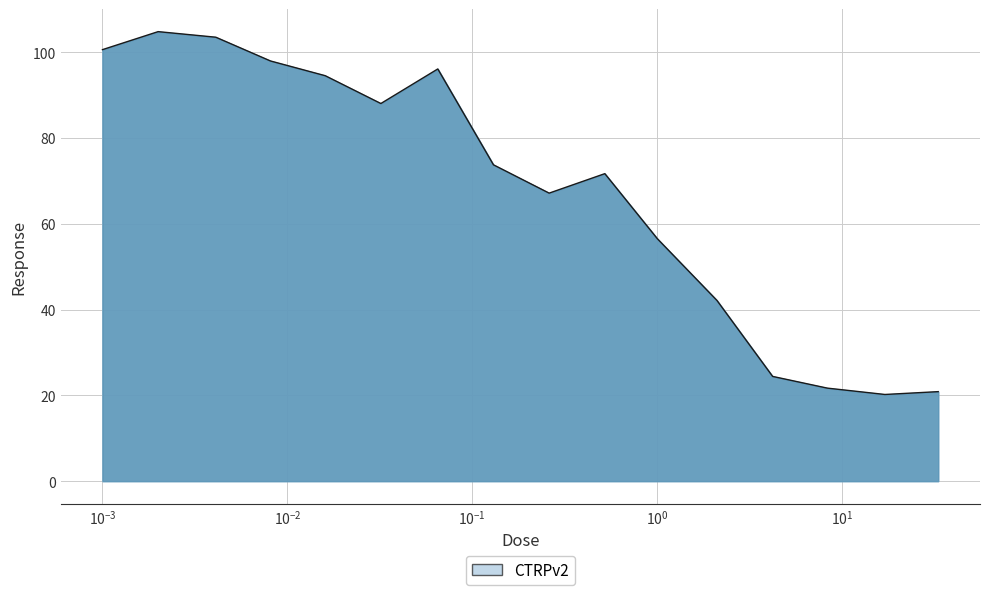

How many lines are shown in the chart?

1